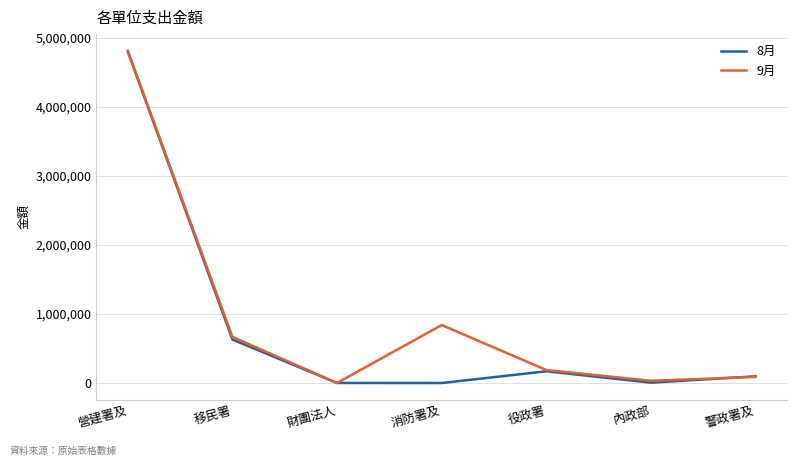

Where is 9月 nearest to the value 2404929?

消防署及